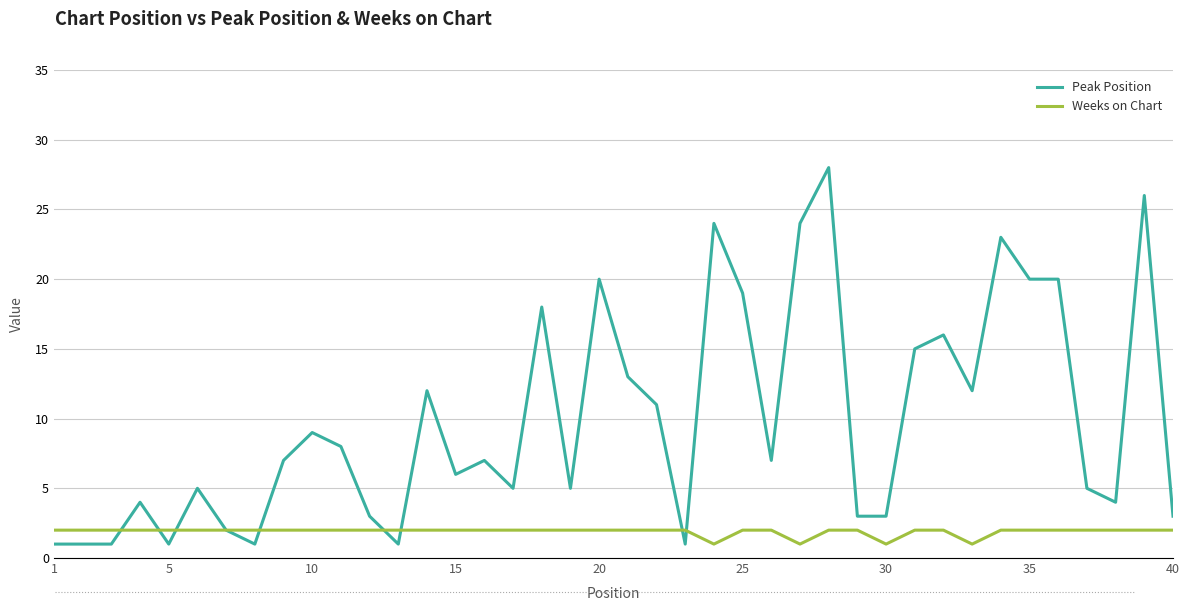

What is the maximum value for Peak Position?

28